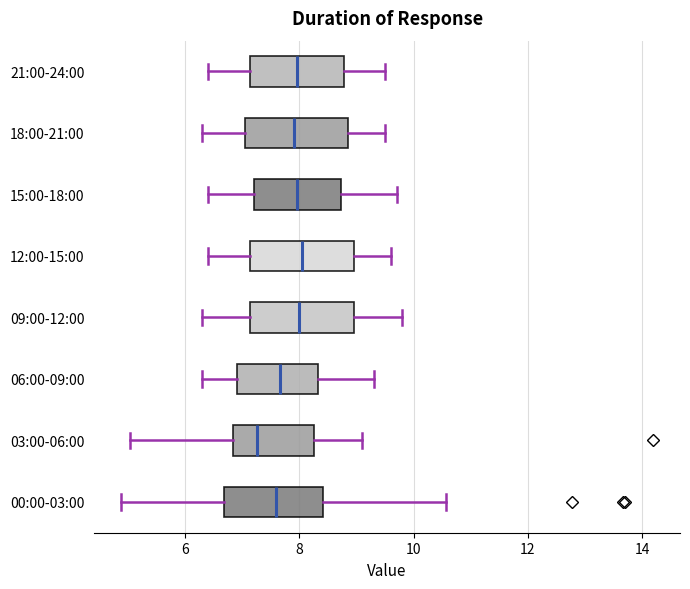

Reading bottom to top, transcribe this box plot: for each box, give where its median line is, the range the box spans, and where its two whiskers end, as read against the x-axis. The values are not printed on the chart, so give them approximately, as read against the axis.

00:00-03:00: median 7.6, box 6.6 to 8.4, whiskers 4.8 to 10.6
03:00-06:00: median 7.2, box 6.8 to 8.2, whiskers 5.0 to 9.2
06:00-09:00: median 7.6, box 7.0 to 8.4, whiskers 6.4 to 9.4
09:00-12:00: median 8.0, box 7.2 to 9.0, whiskers 6.4 to 9.8
12:00-15:00: median 8.0, box 7.2 to 9.0, whiskers 6.4 to 9.6
15:00-18:00: median 8.0, box 7.2 to 8.8, whiskers 6.4 to 9.8
18:00-21:00: median 8.0, box 7.0 to 8.8, whiskers 6.4 to 9.6
21:00-24:00: median 8.0, box 7.2 to 8.8, whiskers 6.4 to 9.6